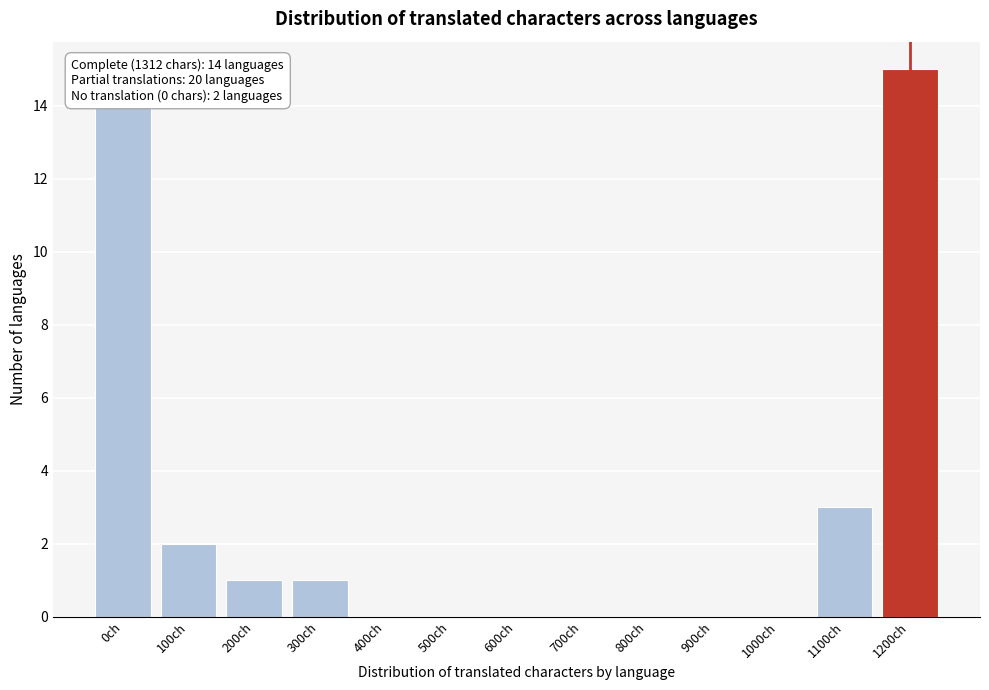

Reading left to right, transcribe all the data shown in this chart.

0ch=14	100ch=2	200ch=1	300ch=1	400ch=0	500ch=0	600ch=0	700ch=0	800ch=0	900ch=0	1000ch=0	1100ch=3	1200ch=15